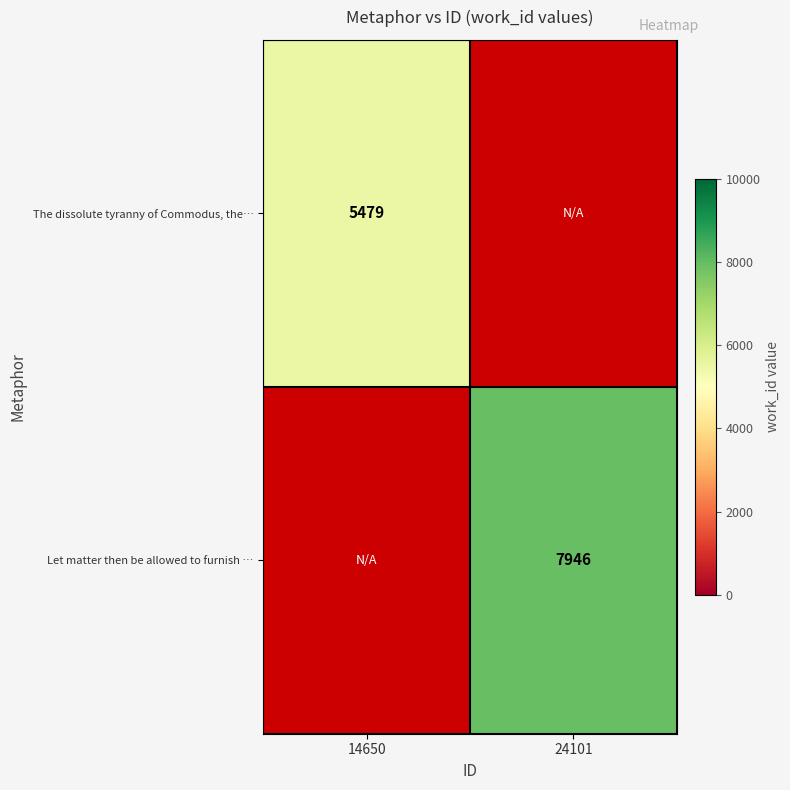

Is the value of Let matter then be allowed to furnish … at 24101 greater than the value of The dissolute tyranny of Commodus, the… at 14650?

Yes